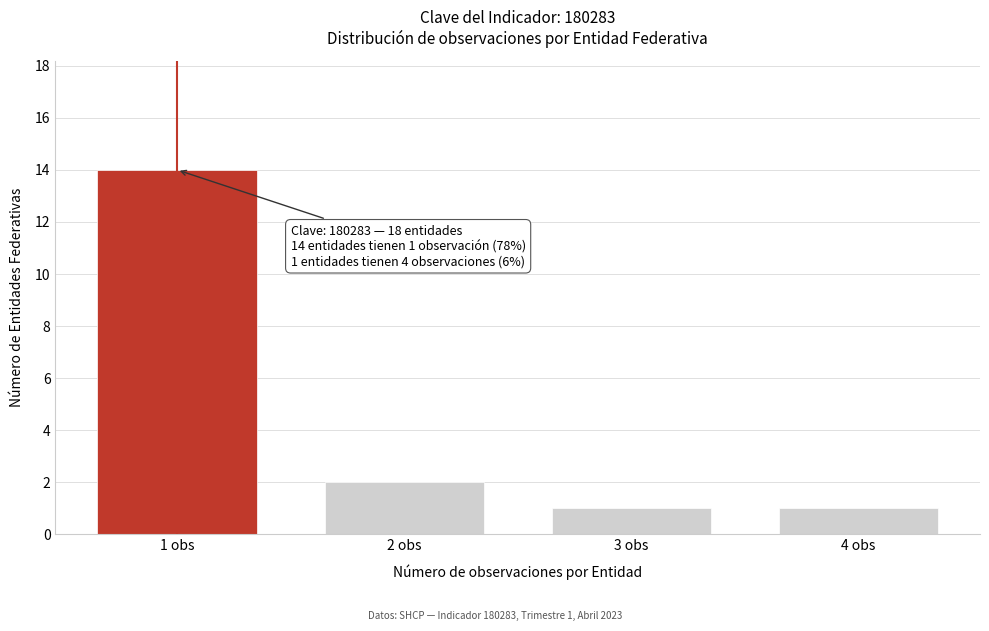

Reading right to left, transcribe all the data shown in this chart.

4 obs=1	3 obs=1	2 obs=2	1 obs=14